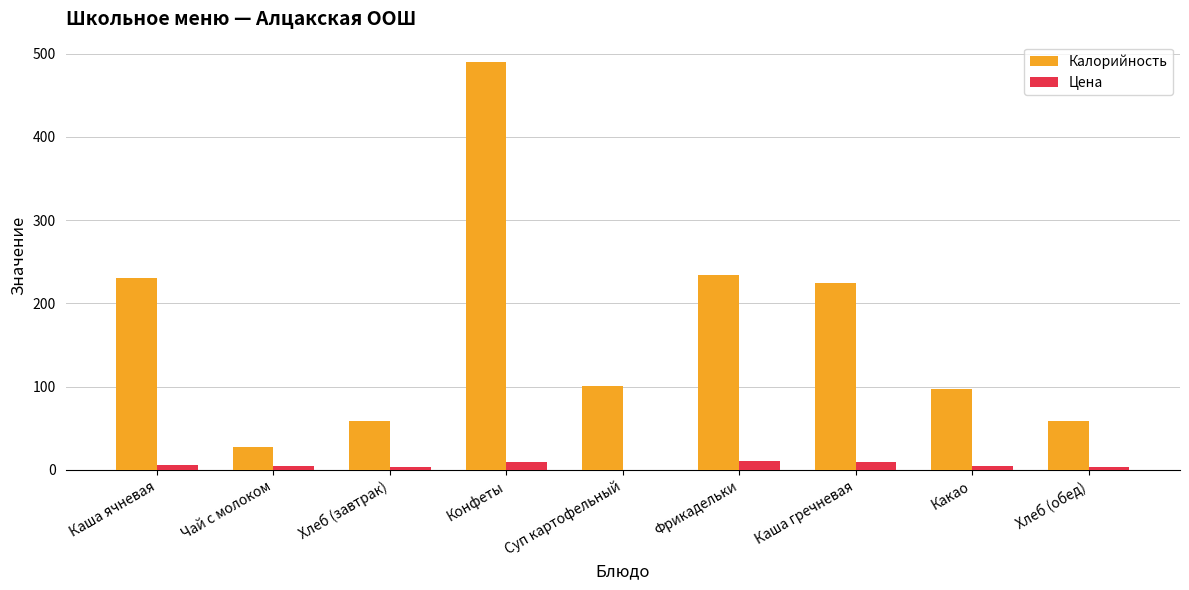

What is the sum of all Калорийность values?

1522.4